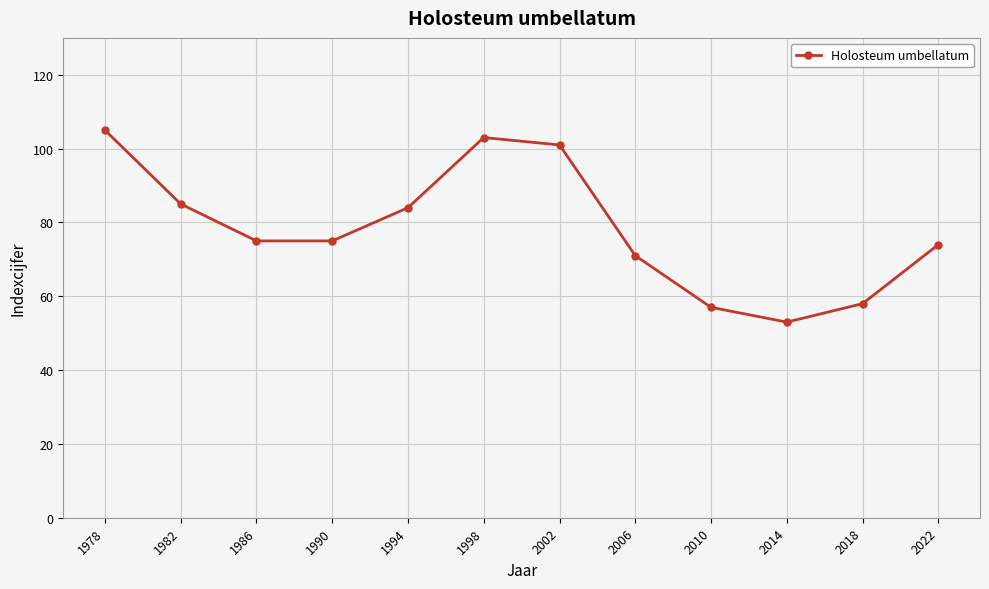

The chart shows a value of 57 at 2010. True or false?

True